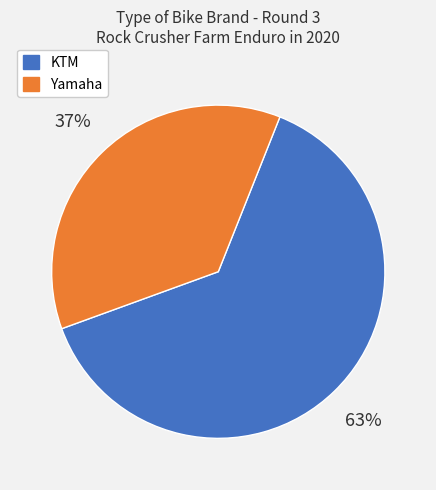

Is Yamaha the majority of the pie?

No